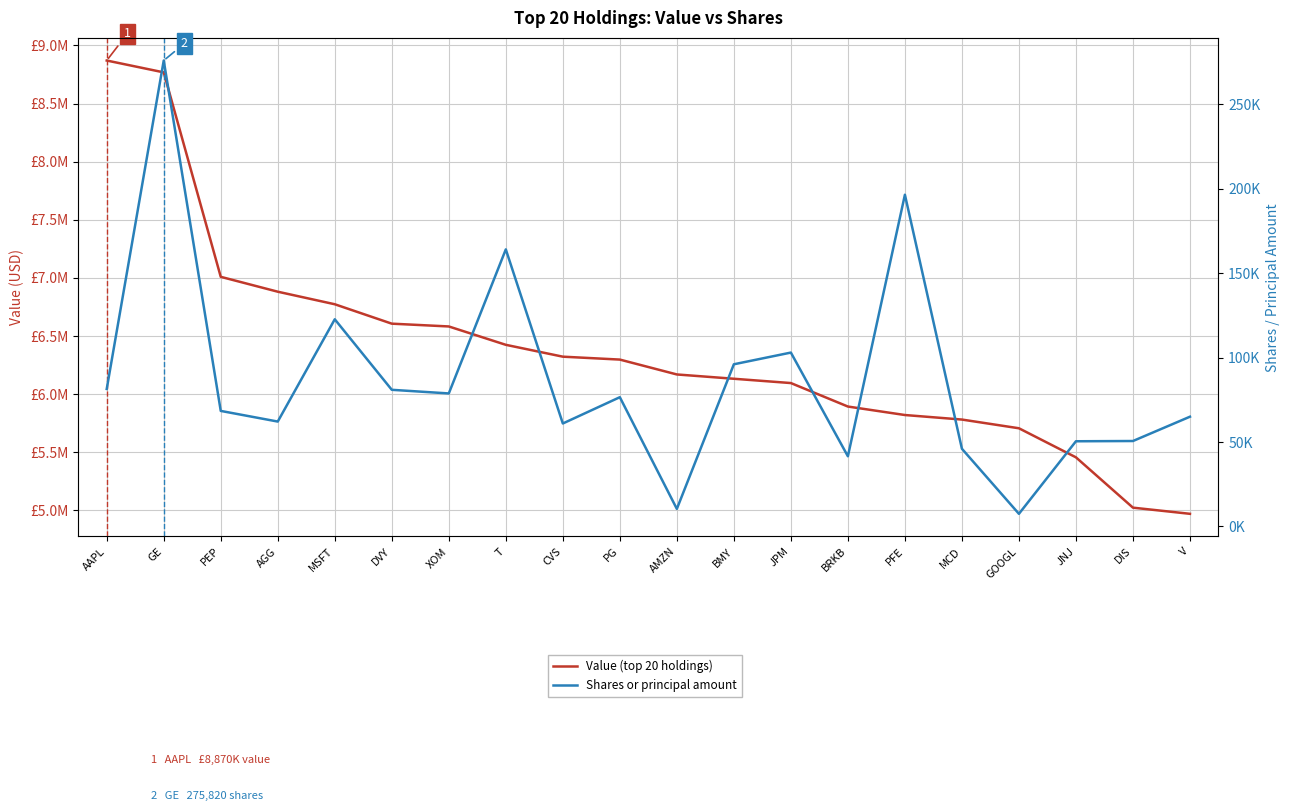

True or false: Shares or principal amount and Value (top 20 holdings) cross at least once.

False